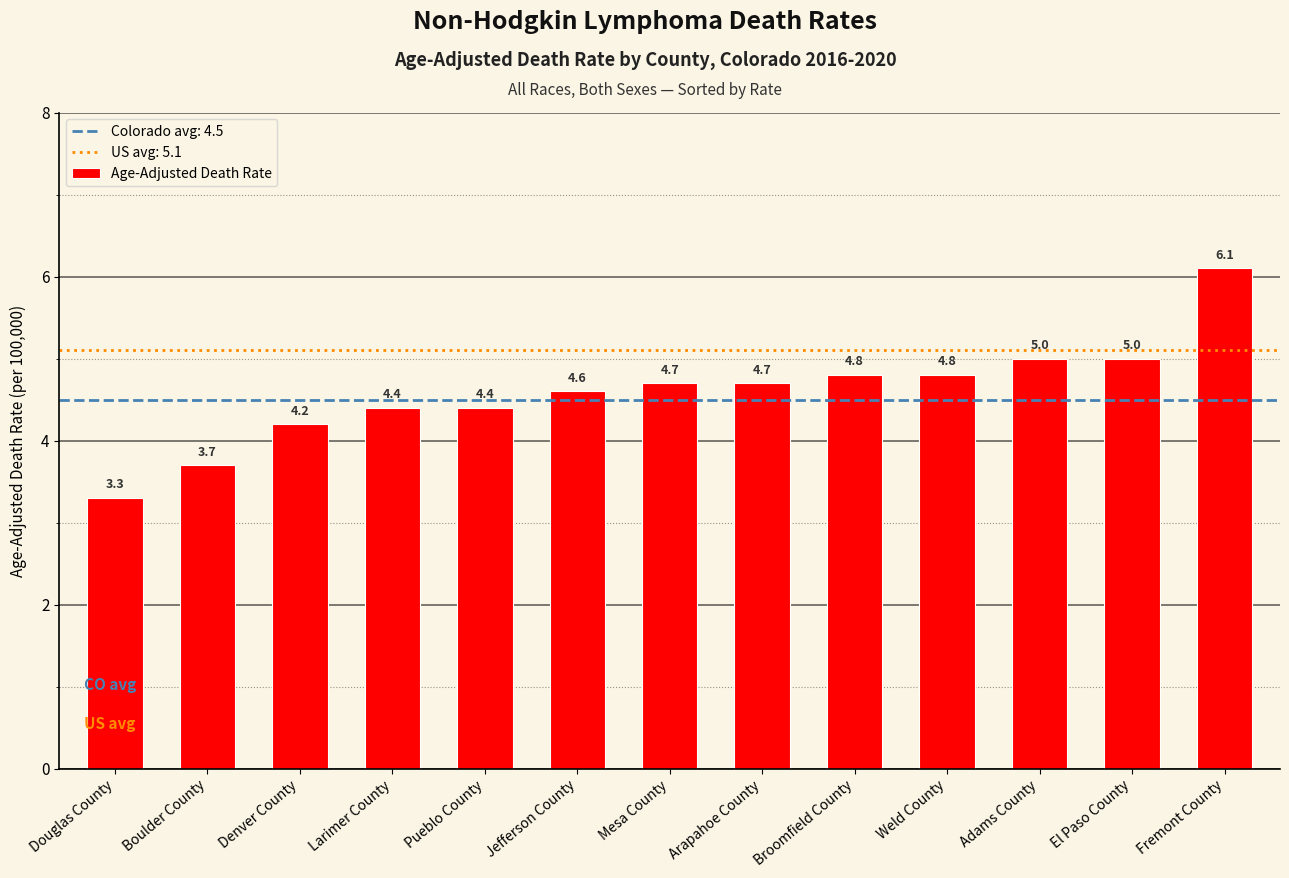

At which category does the chart reach its minimum across all series?

Douglas County